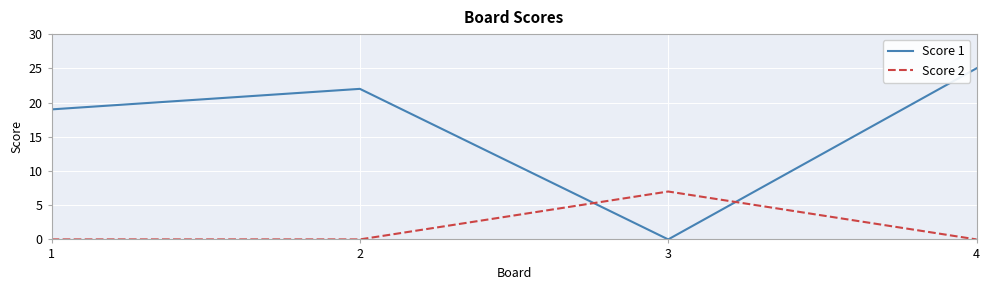

Count the Score 2 values in the range 0 to 7.

4